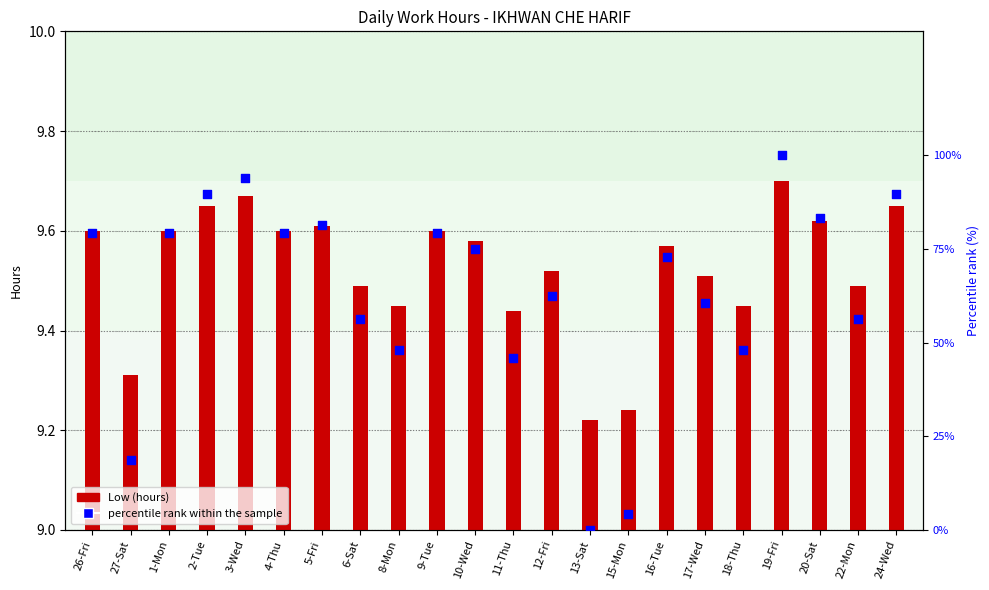

At which category is the sum across all series the highest?

19-Fri